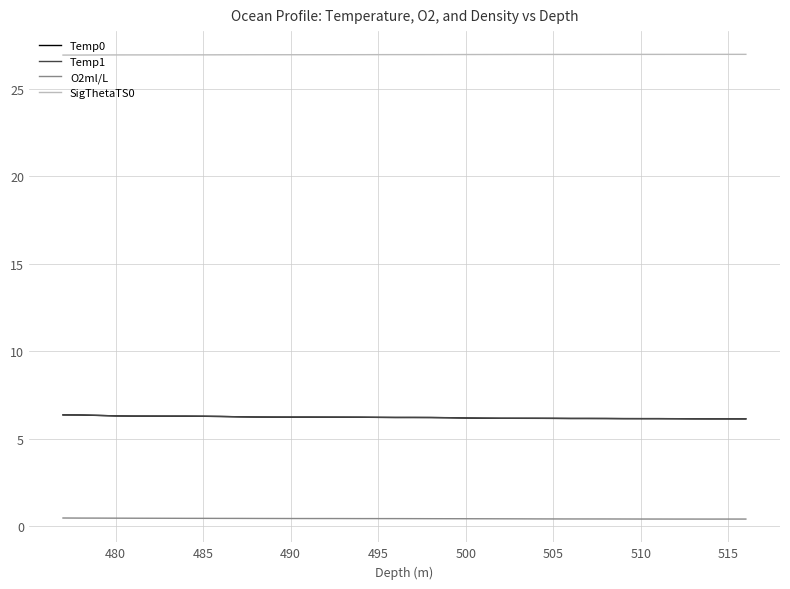

True or false: Temp0 and SigThetaTS0 cross at least once.

False